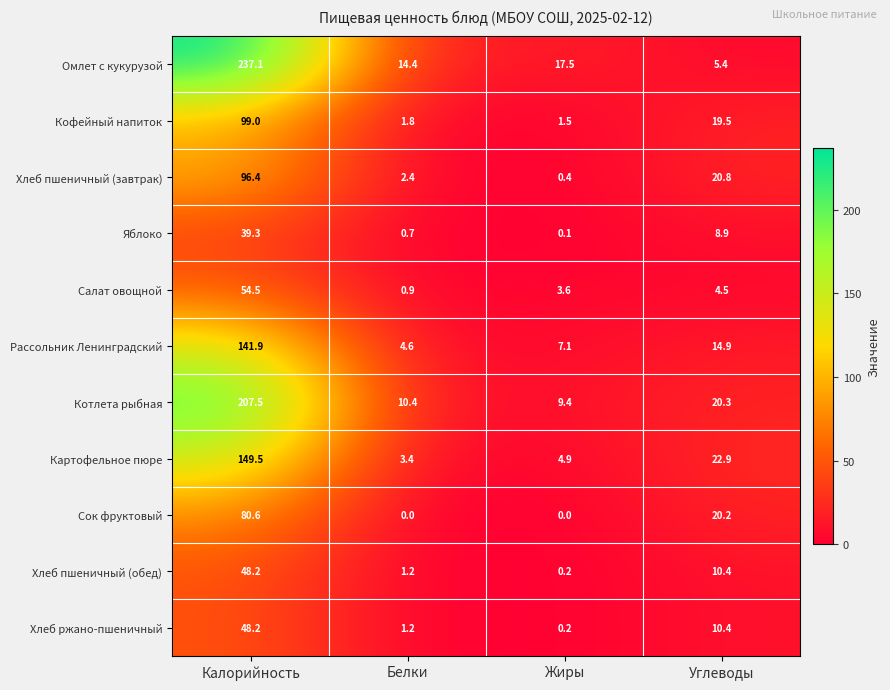

What is the difference between the maximum and minimum values in the Салат овощной series?

53.6